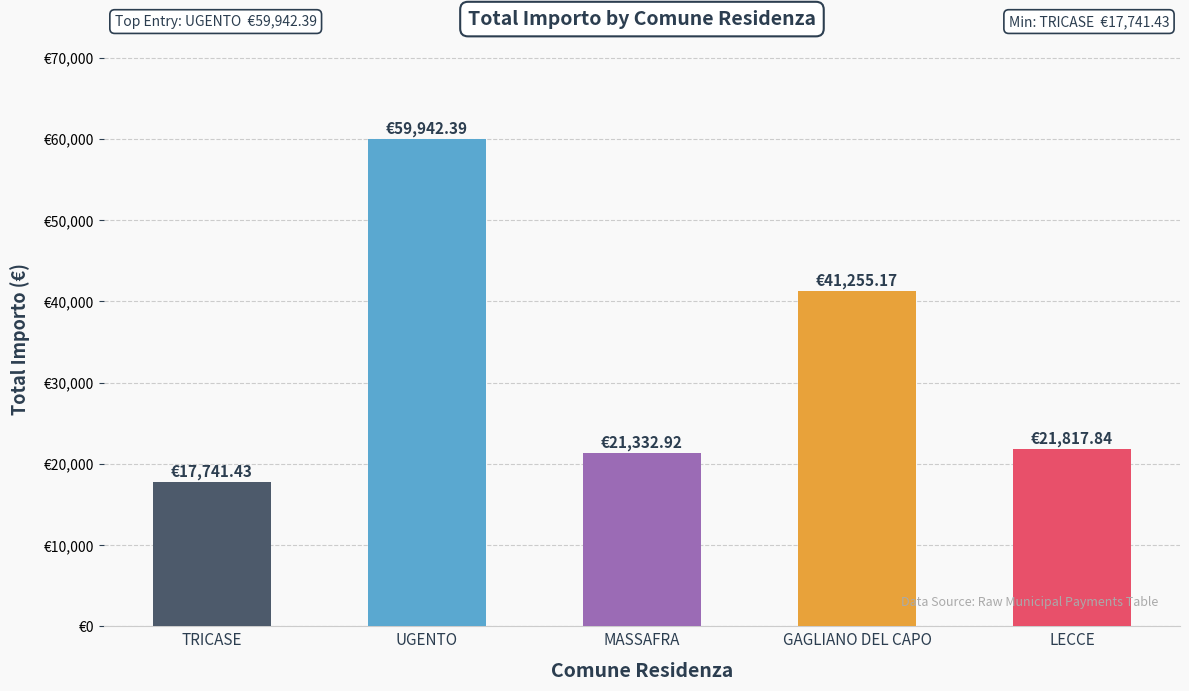

Between GAGLIANO DEL CAPO and TRICASE, which is larger?

GAGLIANO DEL CAPO